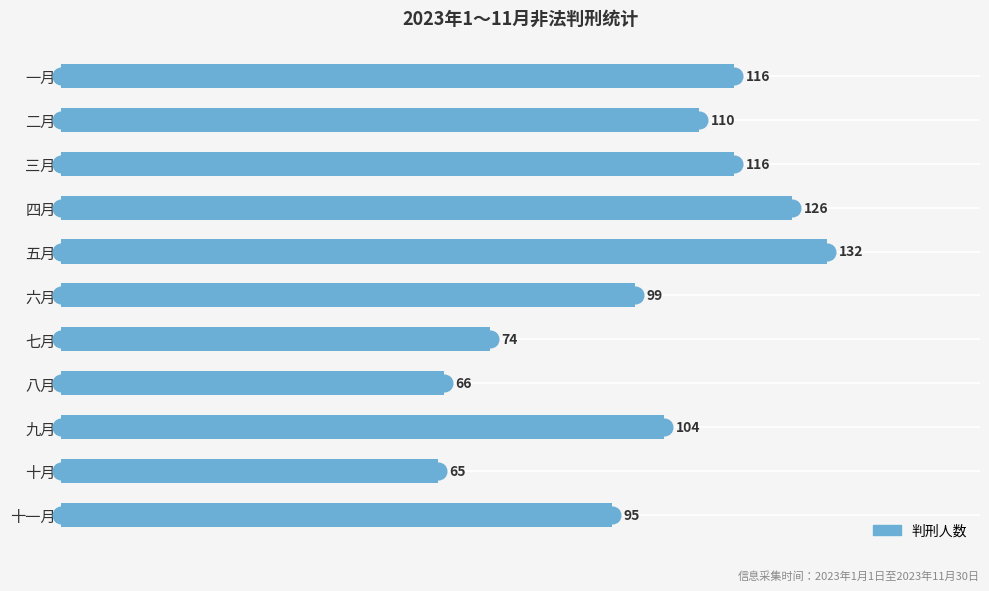

At which label is the value closest to 98?

六月